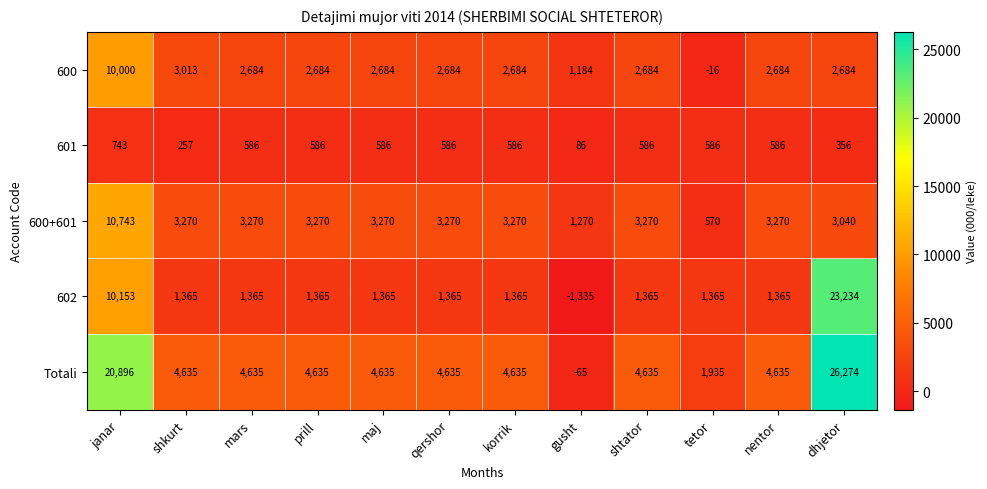

What is the average value of the 602 series?

3695